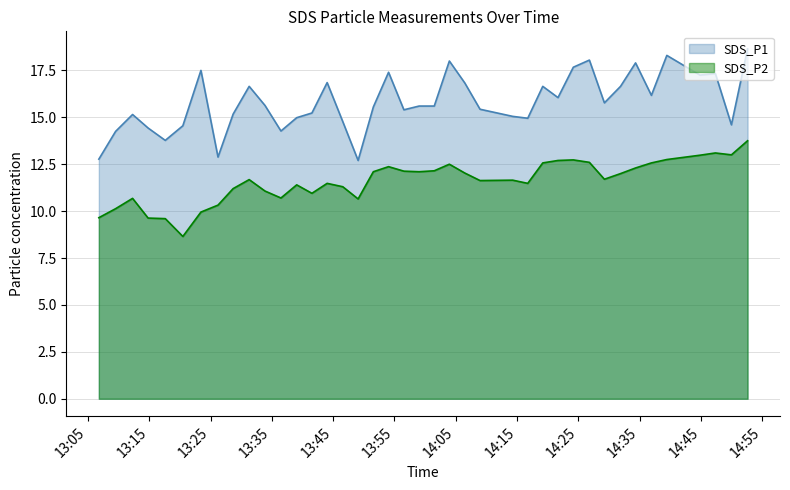

At which category does SDS_P1 reach its first local peak?

2022/12/17 13:12:17